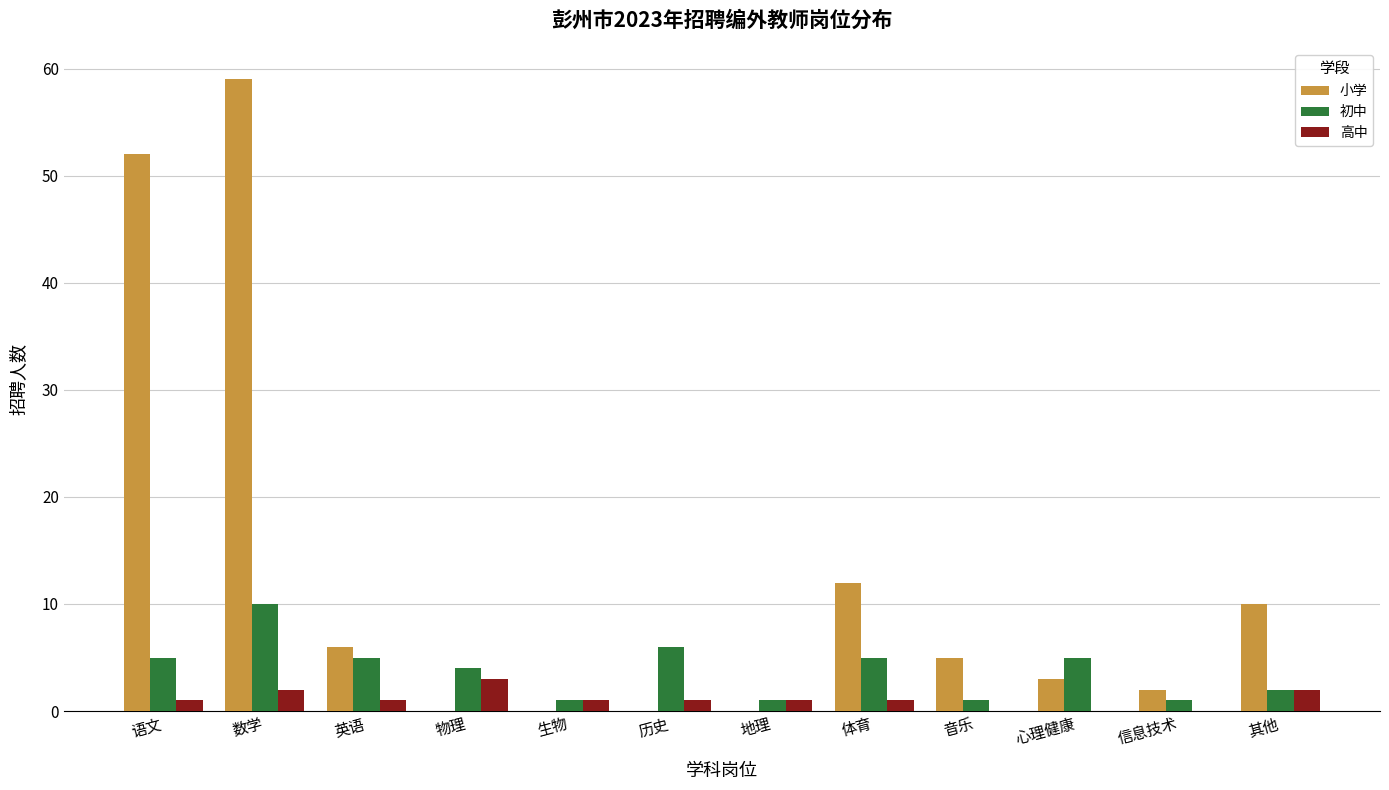

Which series changed the most between 语文 and 音乐?

小学